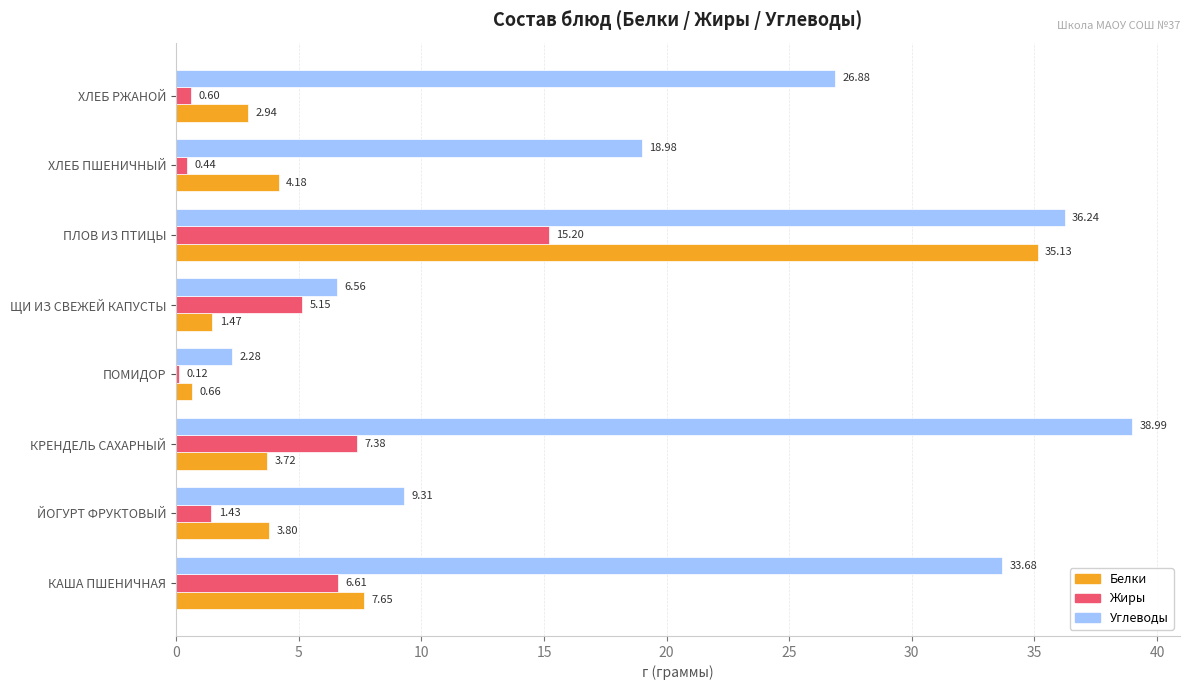

How many series are shown in this chart?

3